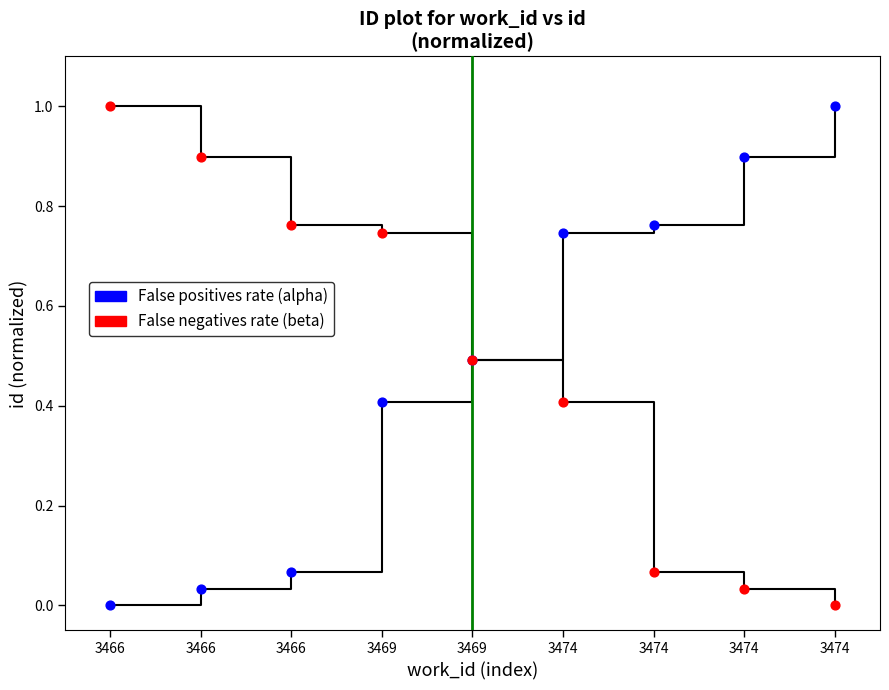

Is the value of False positives rate (alpha) at 3466 greater than the value of False negatives rate (beta) at 3474?

No